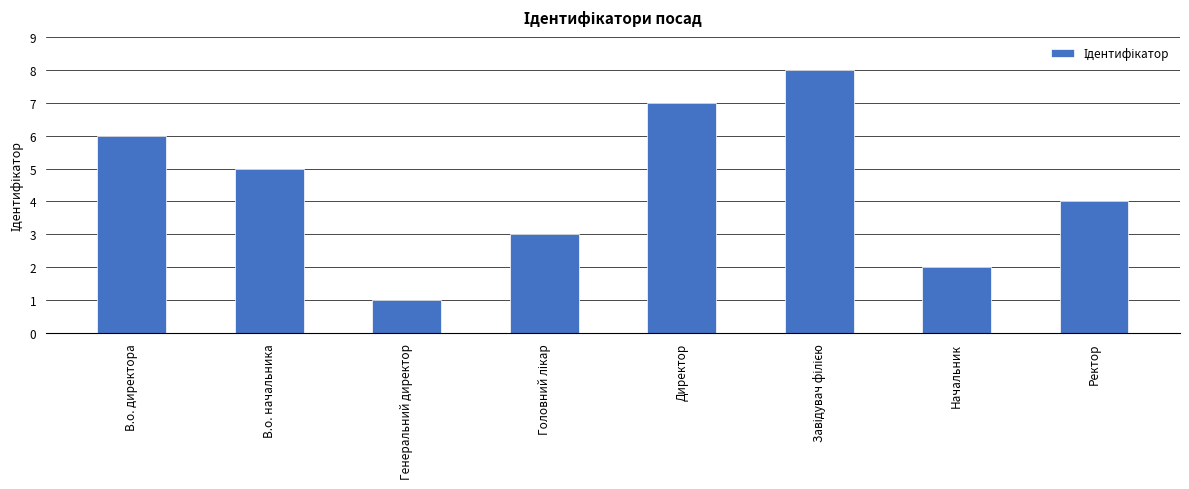

How many bars are there in total?

8